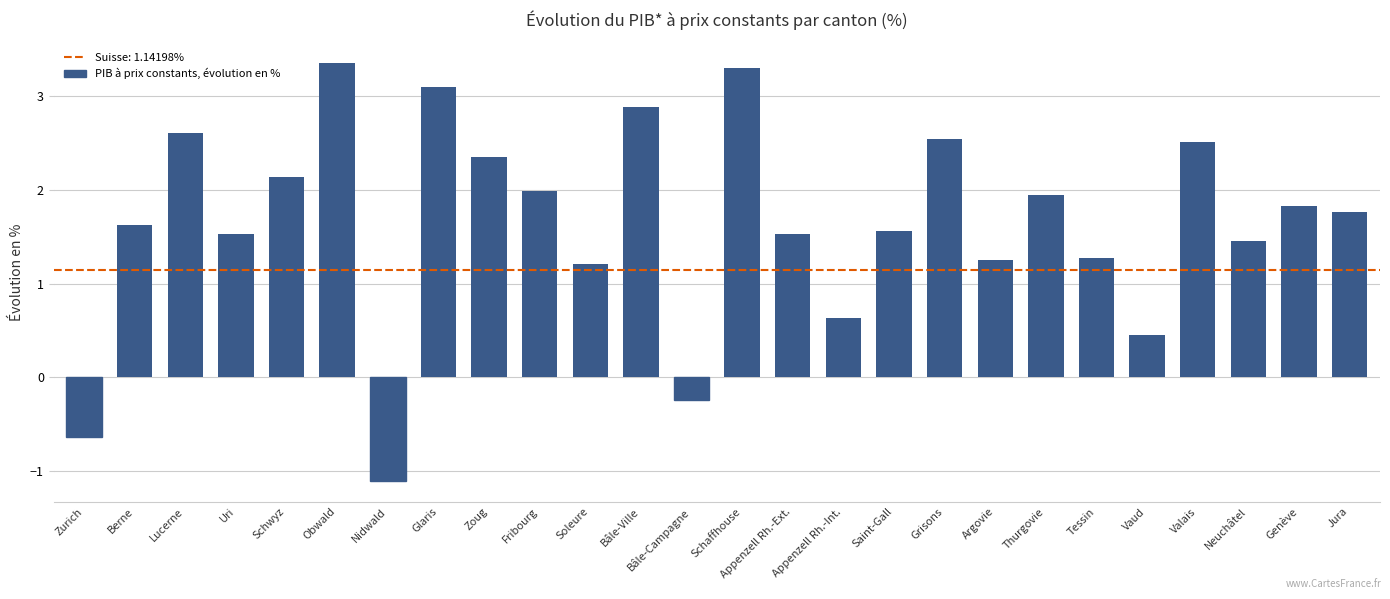

At which category does the chart reach its peak across all series?

Obwald